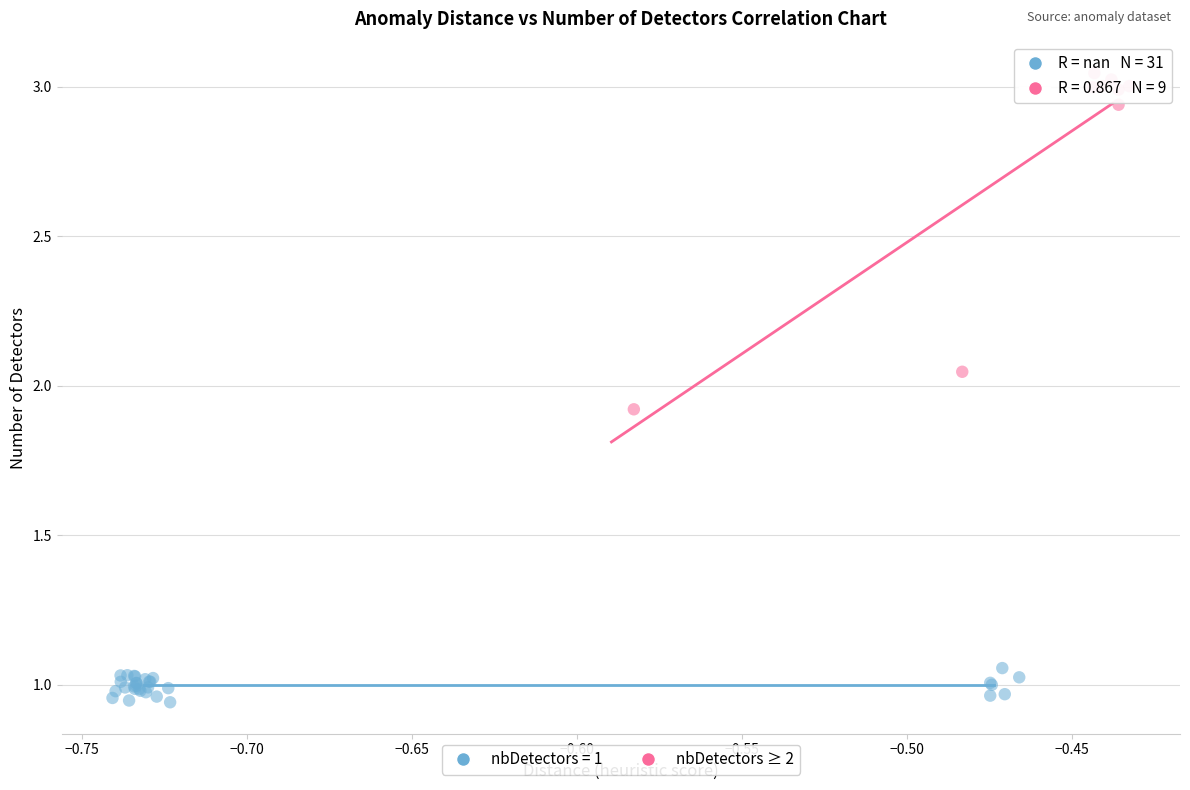

Which series contains the highest Y value?

nbDetectors ≥ 2